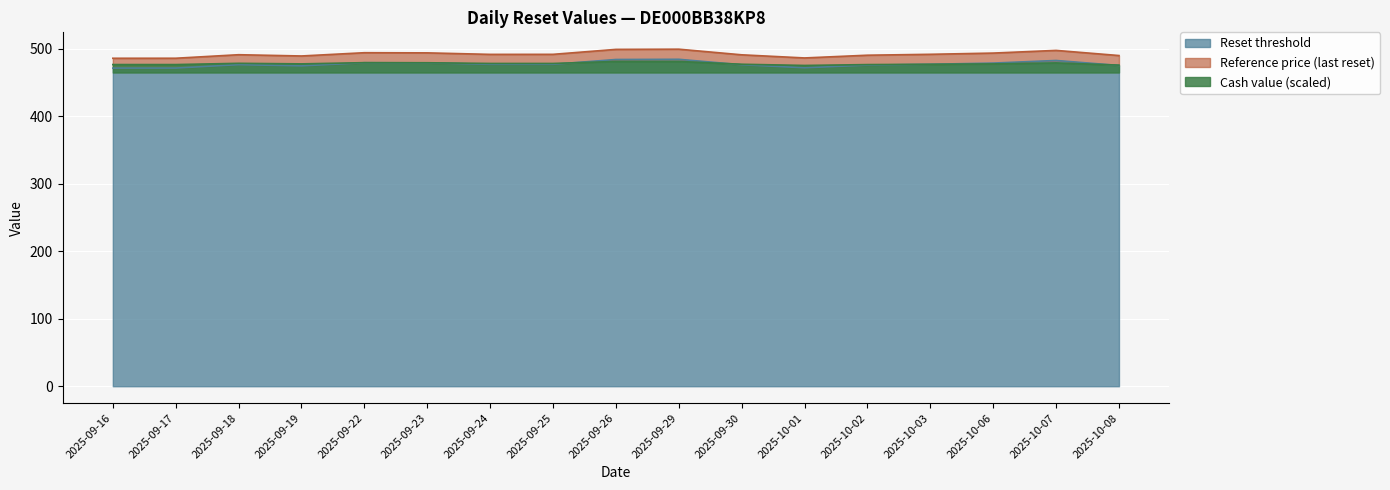

What is the difference between the maximum and minimum values in the Reference price (last reset) series?

13.5